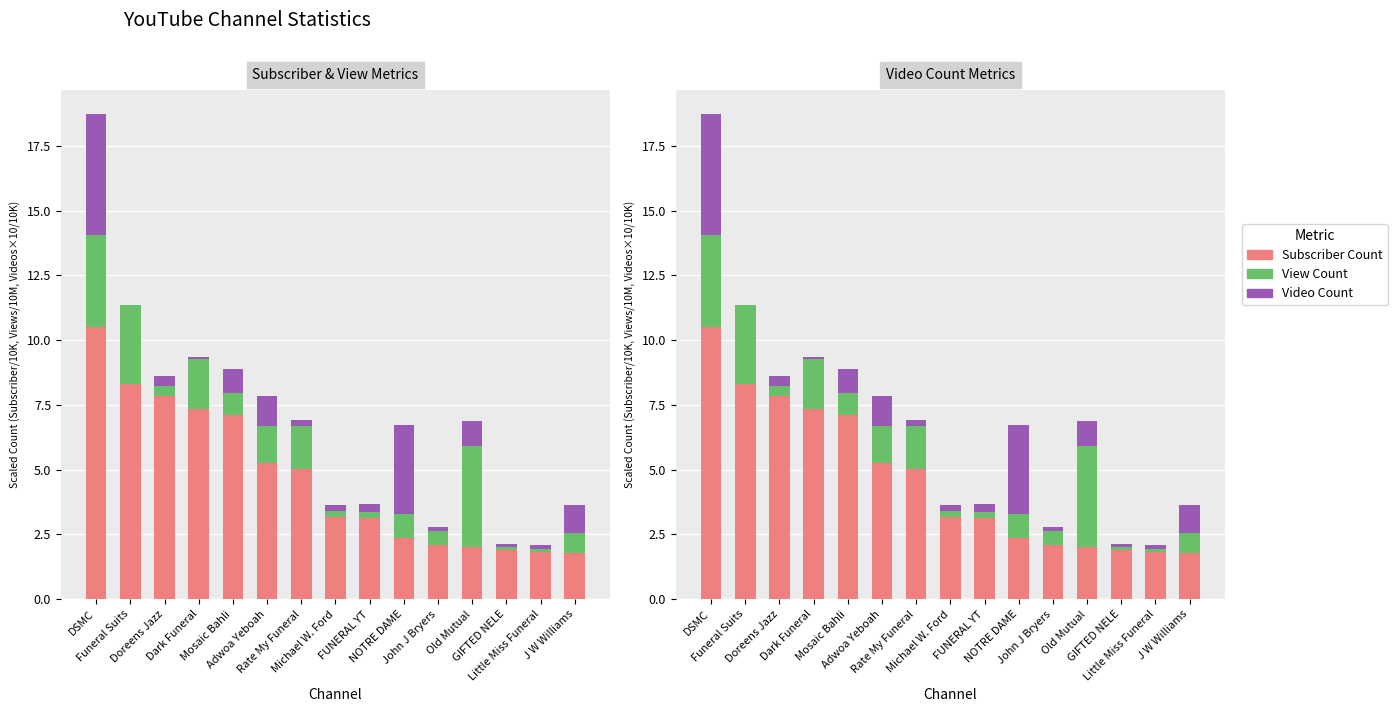

Is it true that View Count equals 0.3 at FUNERAL YT?

False